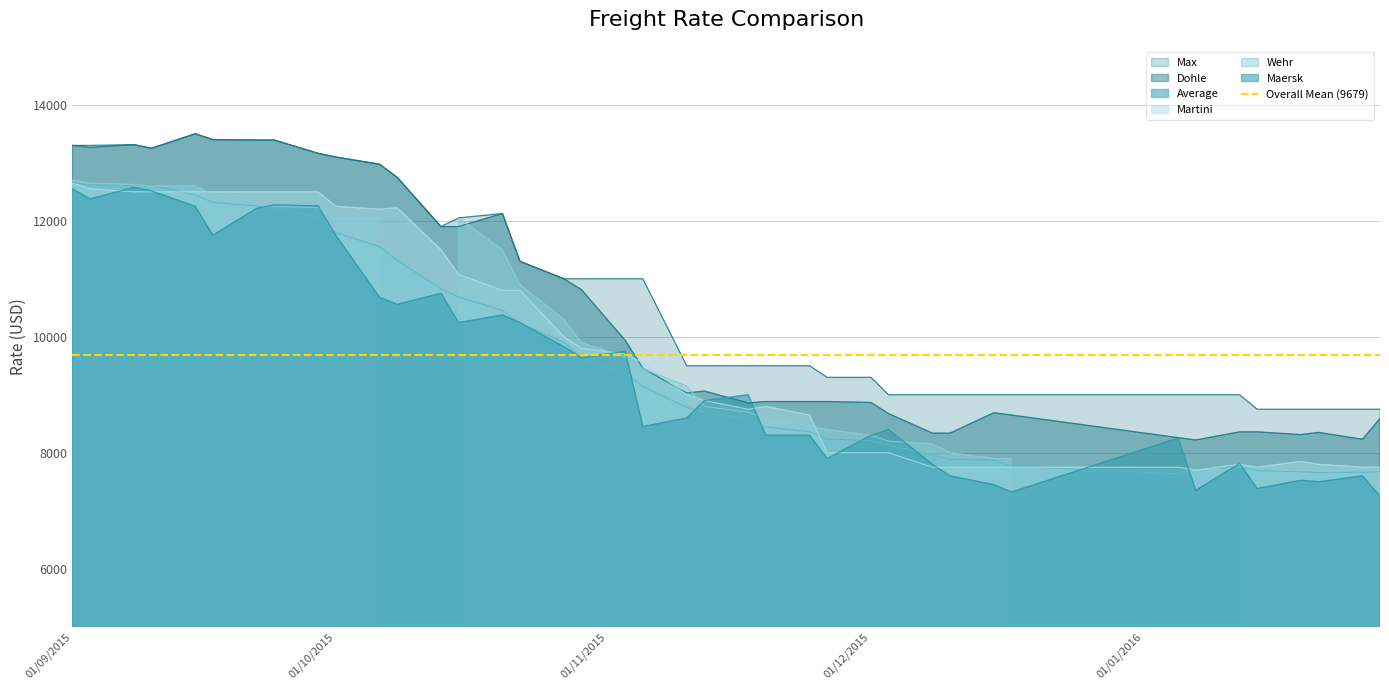

At how many categories does at least one series exceed 8687?

40